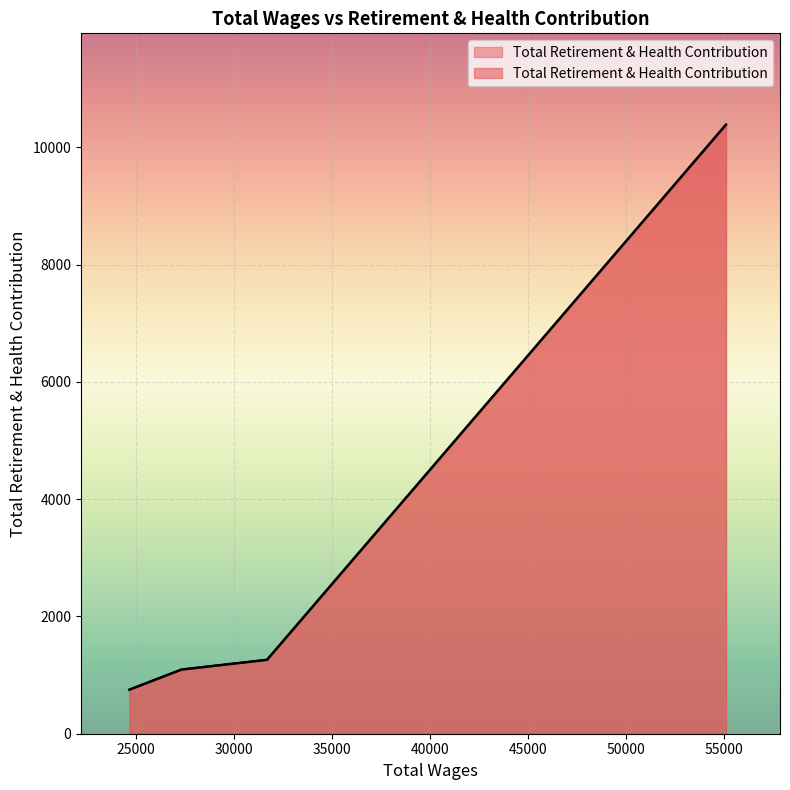

The chart shows a value of 751 at 24683.0. True or false?

True